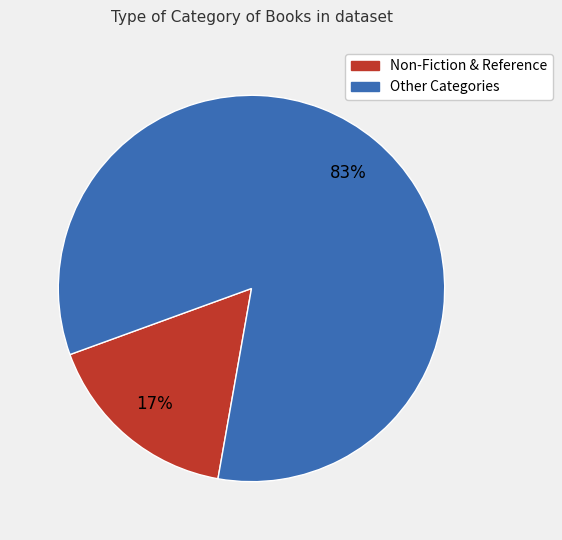

To the nearest percent, what is the average slice percentage?

50%